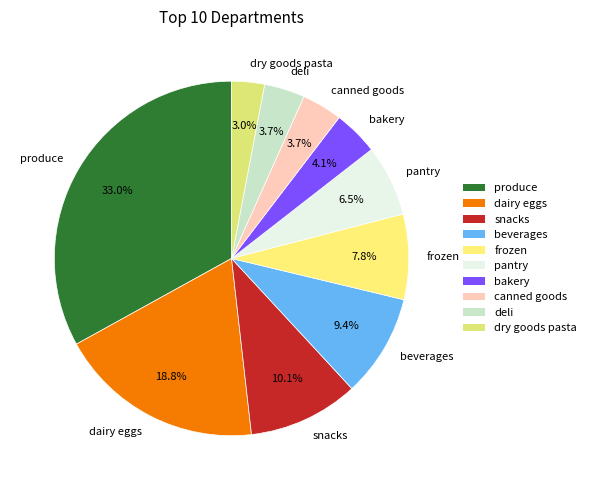

Which category has the smallest portion of the pie?

dry goods pasta